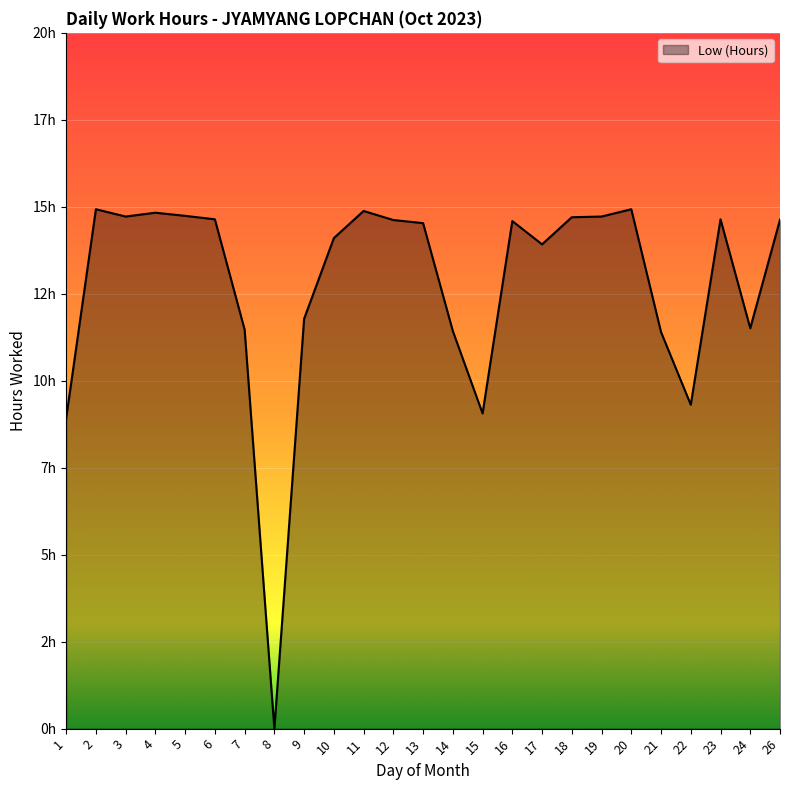

Between 11 and 23, which is larger?

11